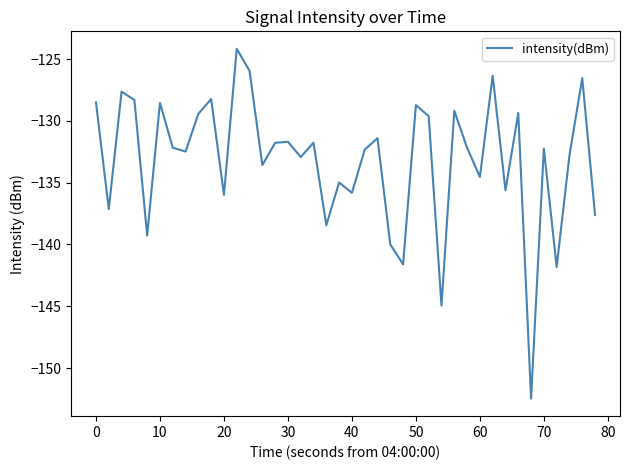

What is the minimum value shown in the chart?

-152.5